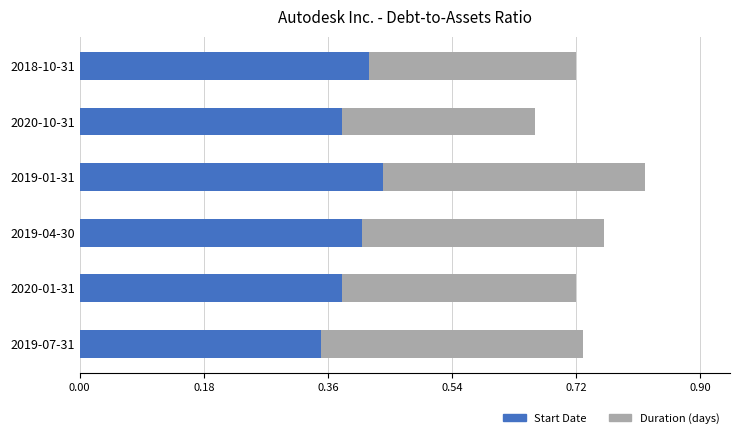

What is the sum of all Start Date values?

2.4